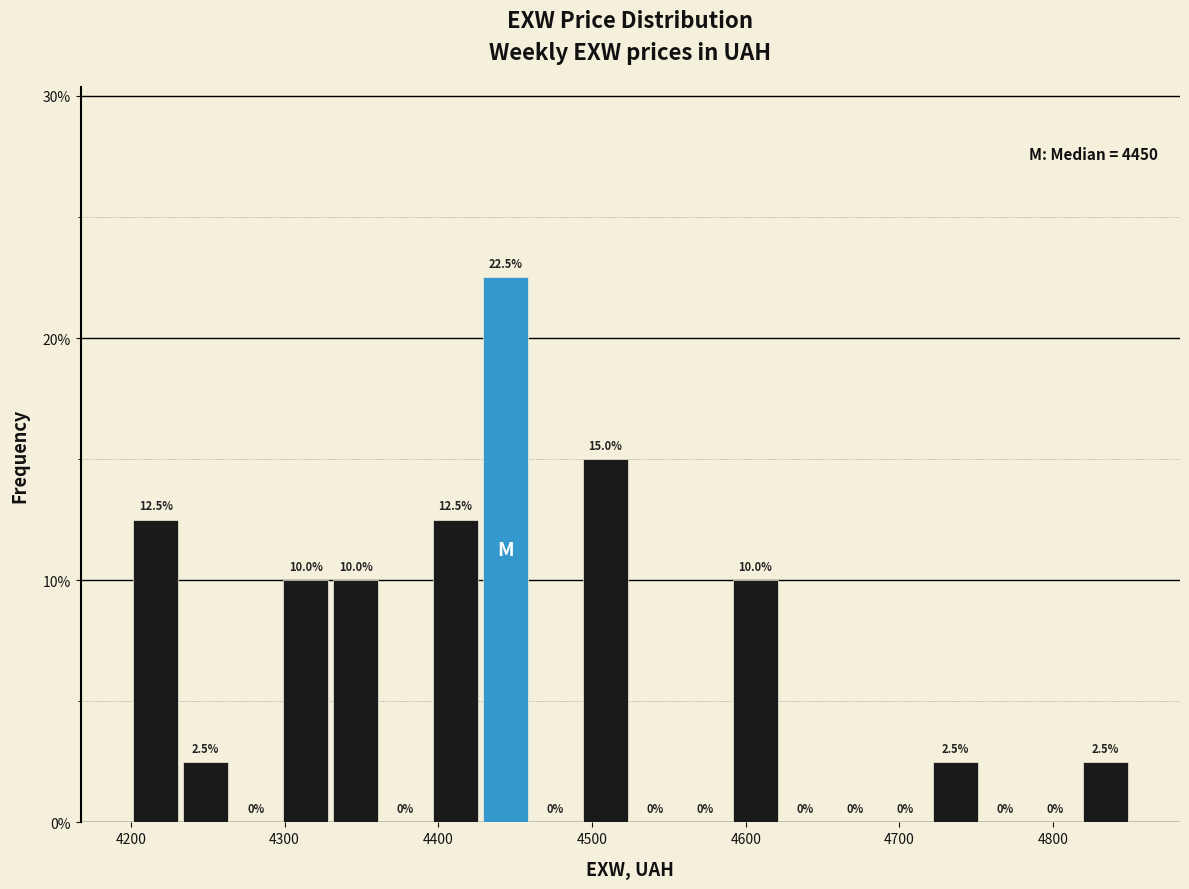

Read against the x-axis, roughly where is the centre of the tallest bar?

4440